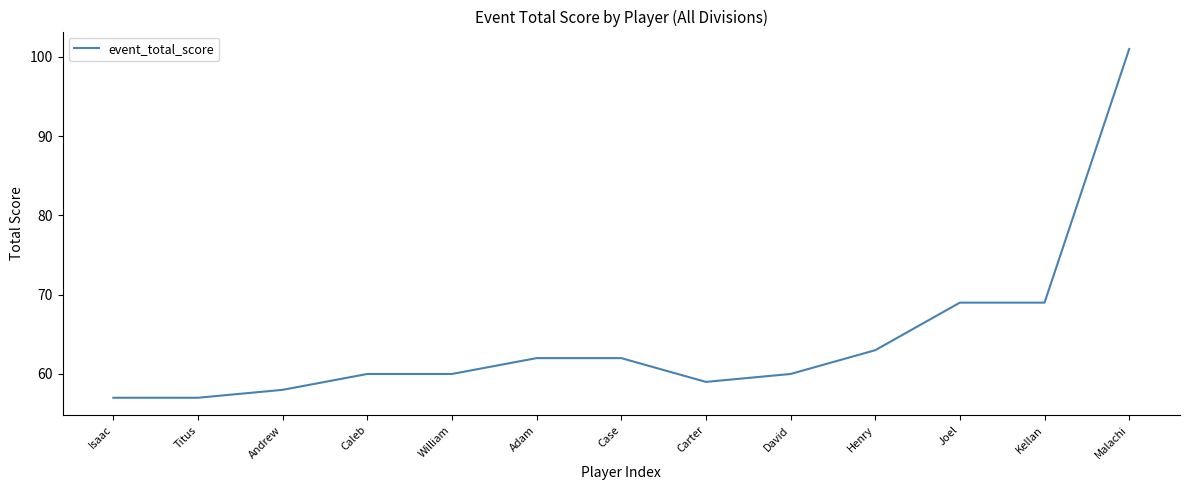

Approximately how many times larger is the value at Joel compared to Malachi?

0.7